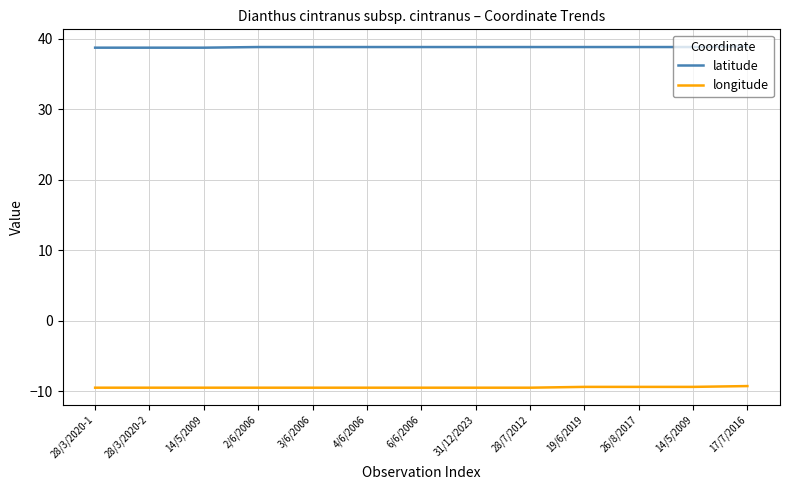

List the series in order of their peak value, lowest first.

longitude, latitude